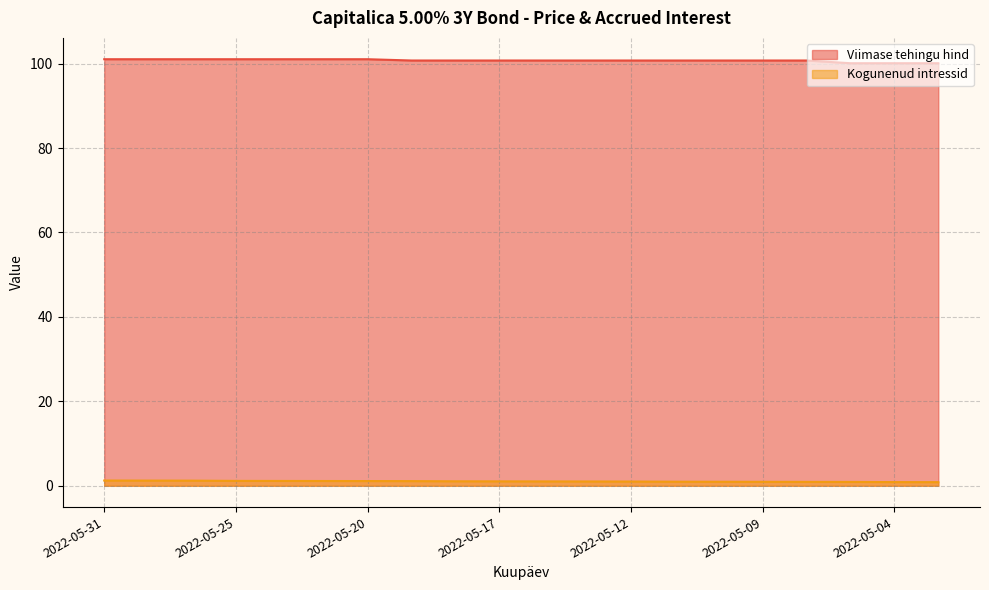

True or false: Viimase tehingu hind and Kogunenud intressid cross at least once.

False